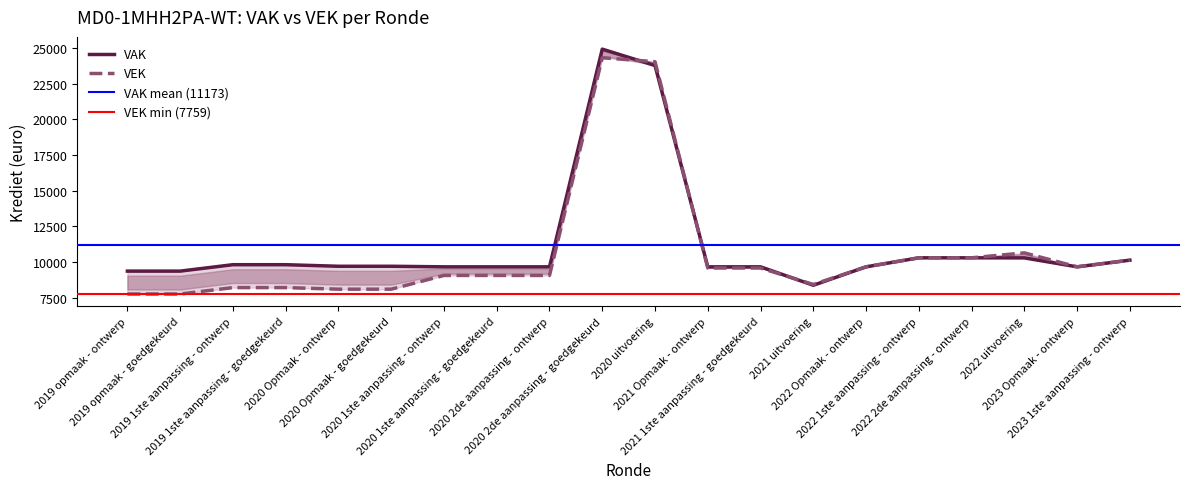

Reading left to right, list all the values displayed in this chart.

VAK: 2019 opmaak - ontwerp=9364	2019 opmaak - goedgekeurd=9364	2019 1ste aanpassing - ontwerp=9814	2019 1ste aanpassing - goedgekeurd=9814	2020 Opmaak - ontwerp=9704	2020 Opmaak - goedgekeurd=9704	2020 1ste aanpassing - ontwerp=9664	2020 1ste aanpassing - goedgekeurd=9664	2020 2de aanpassing - ontwerp=9664	2020 2de aanpassing - goedgekeurd=24914	2020 uitvoering=23764	2021 Opmaak - ontwerp=9664	2021 1ste aanpassing - goedgekeurd=9664	2021 uitvoering=8374	2022 Opmaak - ontwerp=9664	2022 1ste aanpassing - ontwerp=10296	2022 2de aanpassing - ontwerp=10296	2022 uitvoering=10290	2023 Opmaak - ontwerp=9664	2023 1ste aanpassing - ontwerp=10131
VEK: 2019 opmaak - ontwerp=7759	2019 opmaak - goedgekeurd=7759	2019 1ste aanpassing - ontwerp=8209	2019 1ste aanpassing - goedgekeurd=8209	2020 Opmaak - ontwerp=8099	2020 Opmaak - goedgekeurd=8099	2020 1ste aanpassing - ontwerp=9061	2020 1ste aanpassing - goedgekeurd=9061	2020 2de aanpassing - ontwerp=9061	2020 2de aanpassing - goedgekeurd=24311	2020 uitvoering=24033	2021 Opmaak - ontwerp=9582	2021 1ste aanpassing - goedgekeurd=9582	2021 uitvoering=8428	2022 Opmaak - ontwerp=9664	2022 1ste aanpassing - ontwerp=10296	2022 2de aanpassing - ontwerp=10296	2022 uitvoering=10642	2023 Opmaak - ontwerp=9664	2023 1ste aanpassing - ontwerp=10131